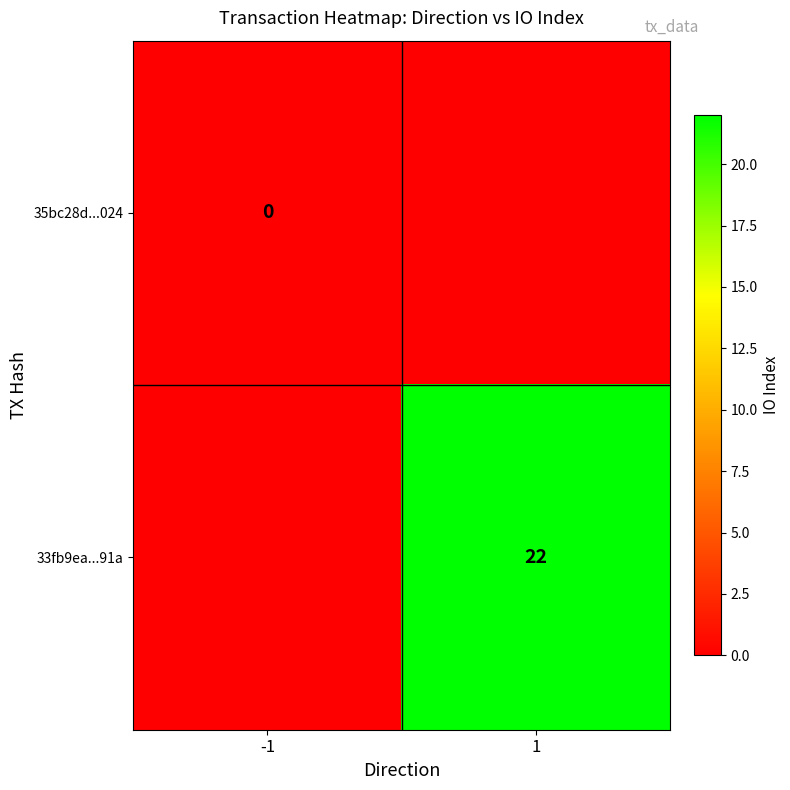

Is the value of 35bc28d...024 at -1 greater than the value of 33fb9ea...91a at 1?

No